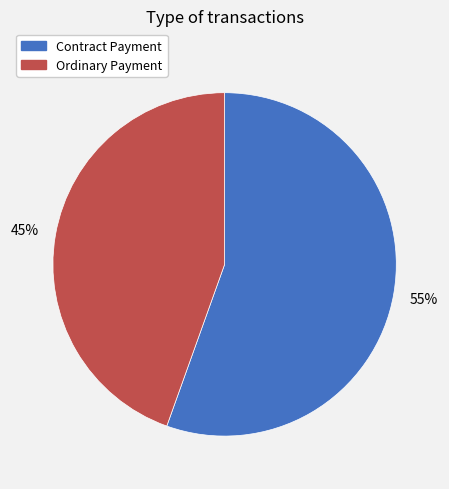

Combined, do Ordinary Payment and Contract Payment account for over 50%?

Yes